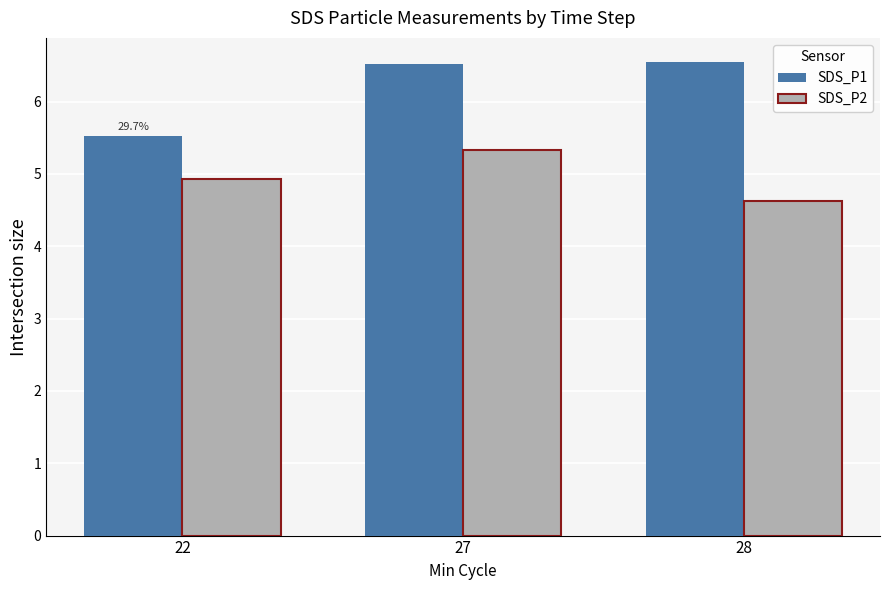

How many groups of bars are there?

3